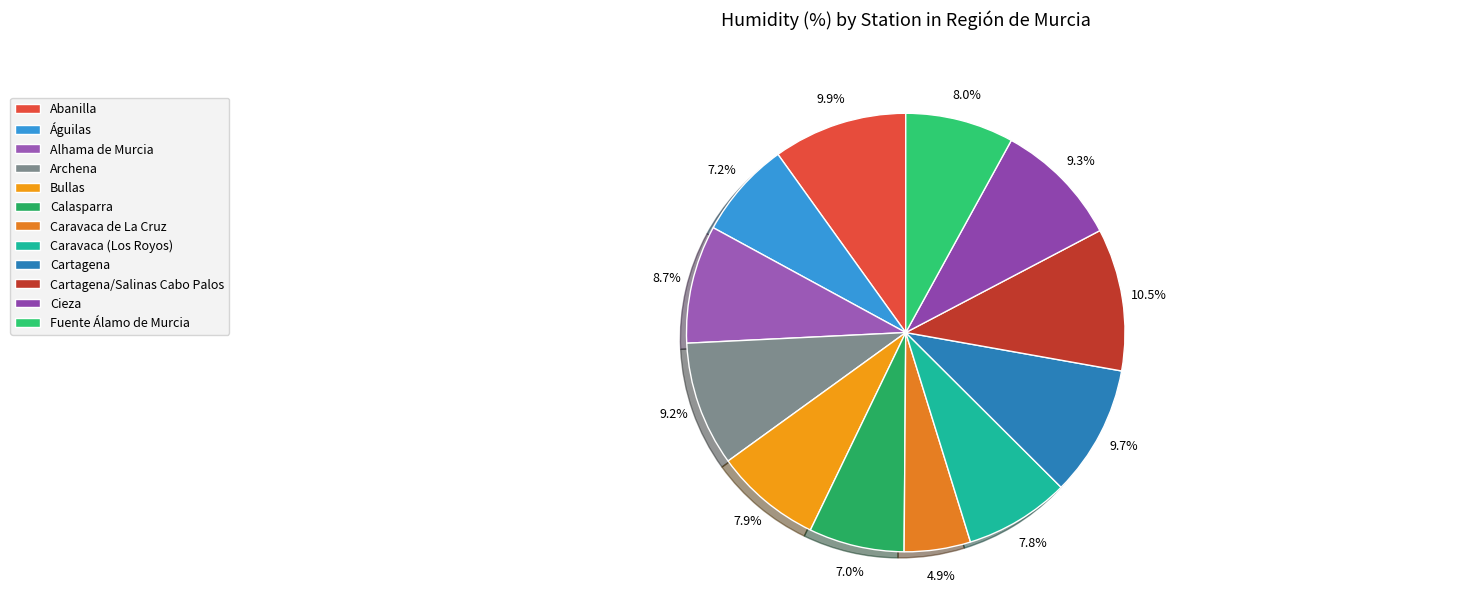

Count the number of slices in the pie.

12